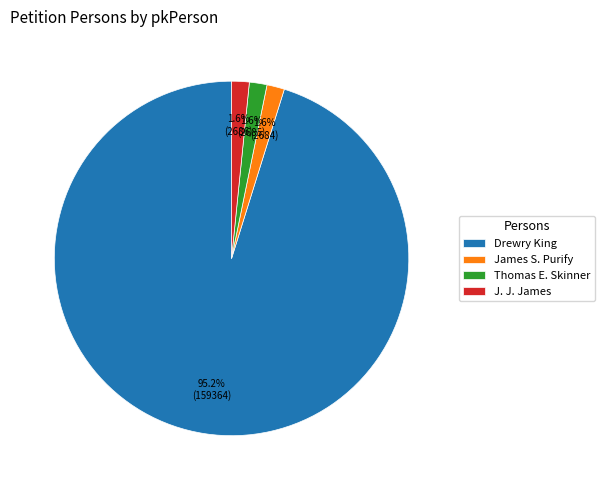

What percentage is the Drewry King slice, to the nearest percent?

95%